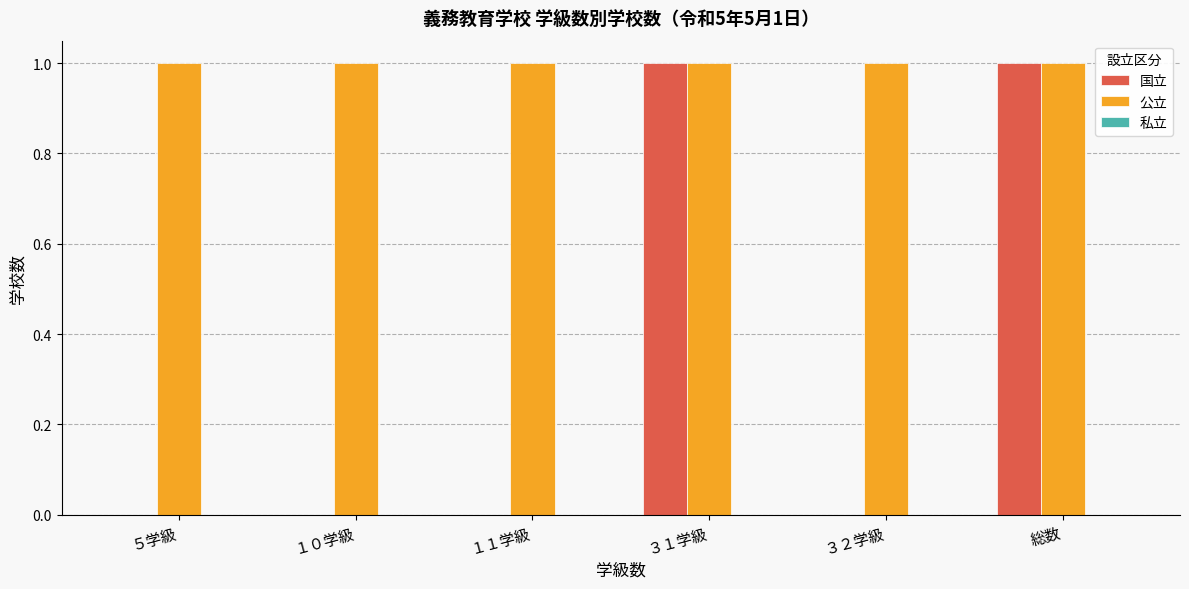

Is the value of 公立 at ３１学級 greater than the value of 国立 at １０学級?

Yes